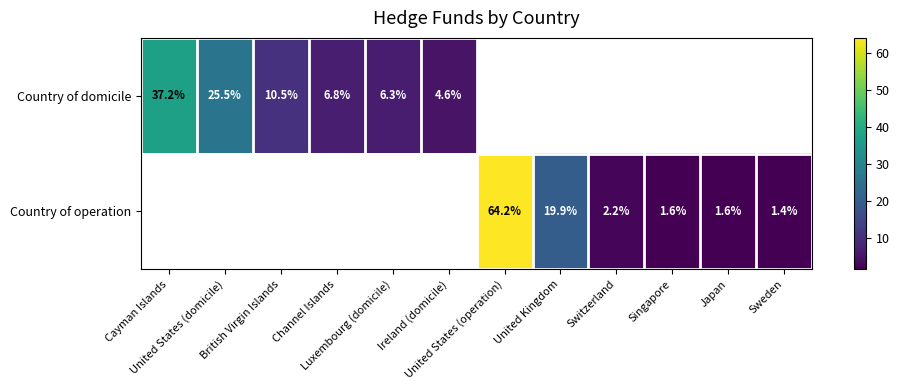

How many data points does each series have?

12